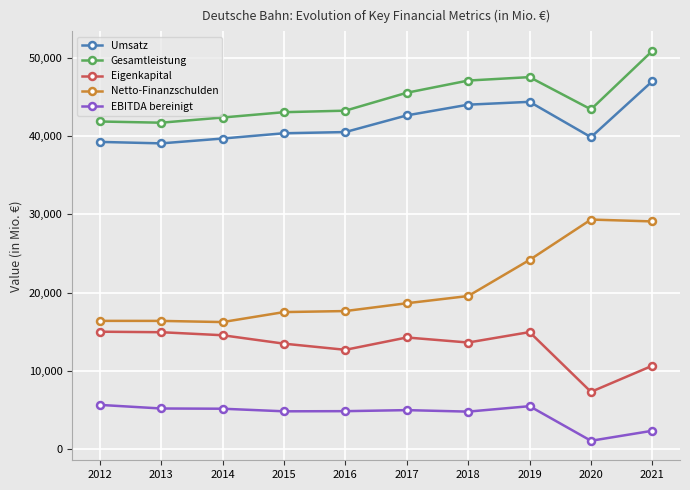

Does the chart display data point markers on the line(s)?

Yes